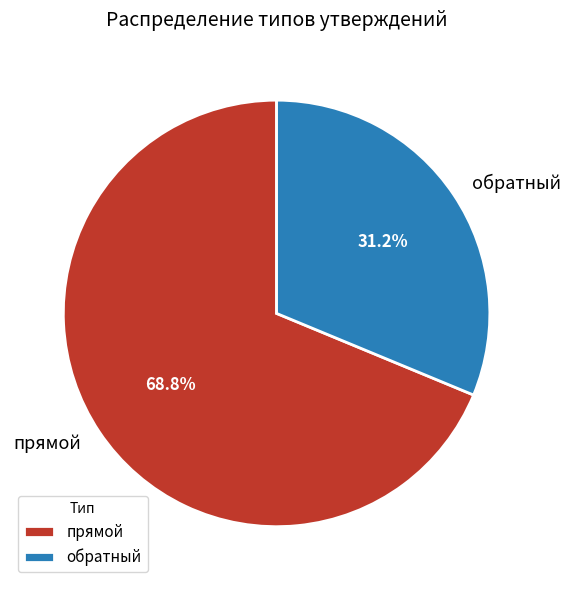

What is the smallest slice in the pie chart?

обратный